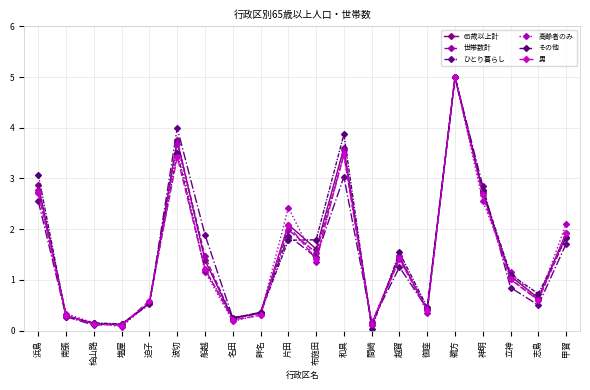

Is it true that ひとり暮らし equals 8.0 at 鵜方?

False